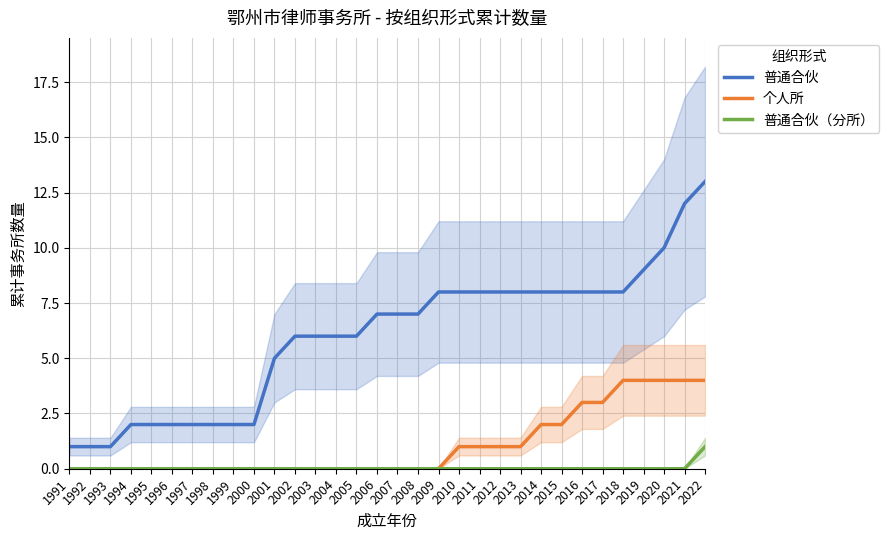

What value does the 普通合伙 series have at 2000?

2